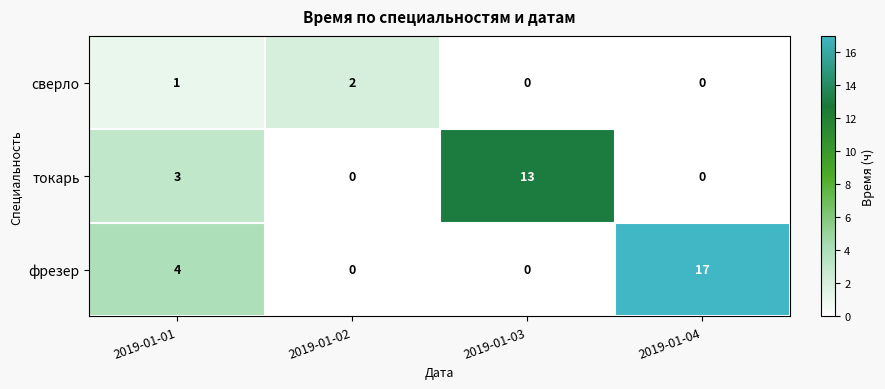

At which category does the chart reach its peak across all series?

2019-01-04